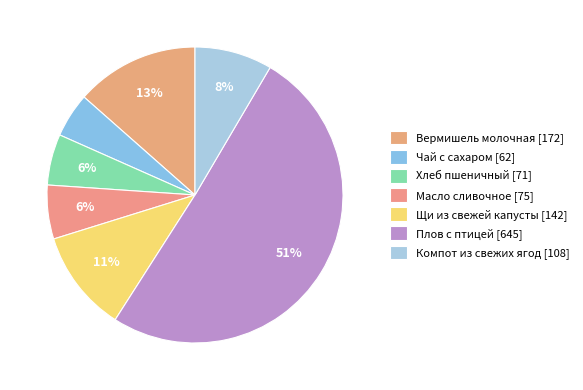

How much of the chart is everything except Чай с сахаром?

95.1%